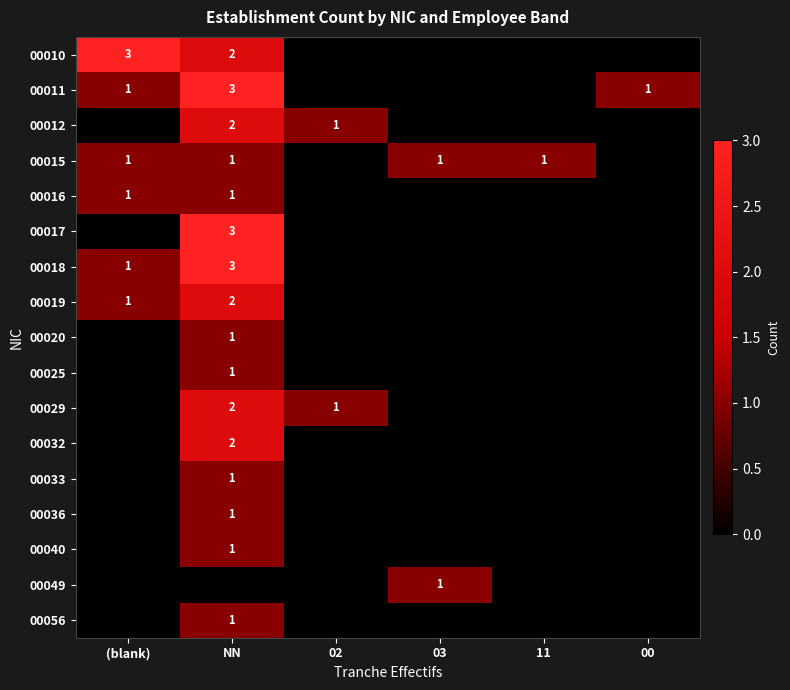

True or false: 00020 has a value of 0 at 03.

True